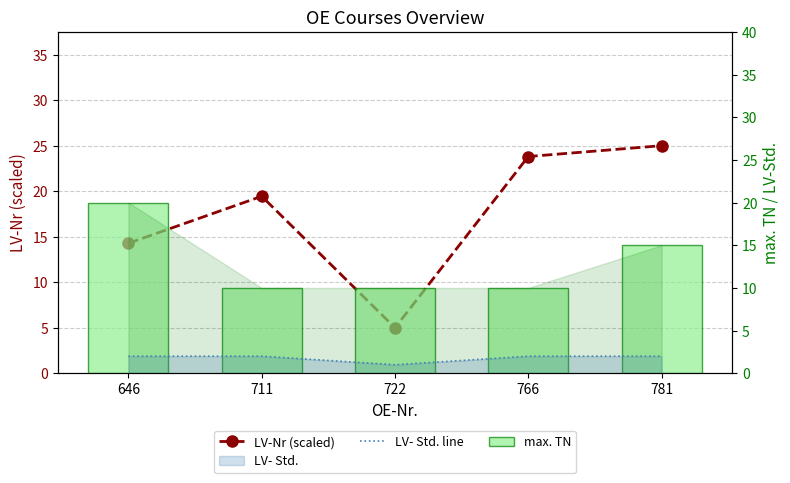

How many LV- Std. line values are between 2 and 3?

4